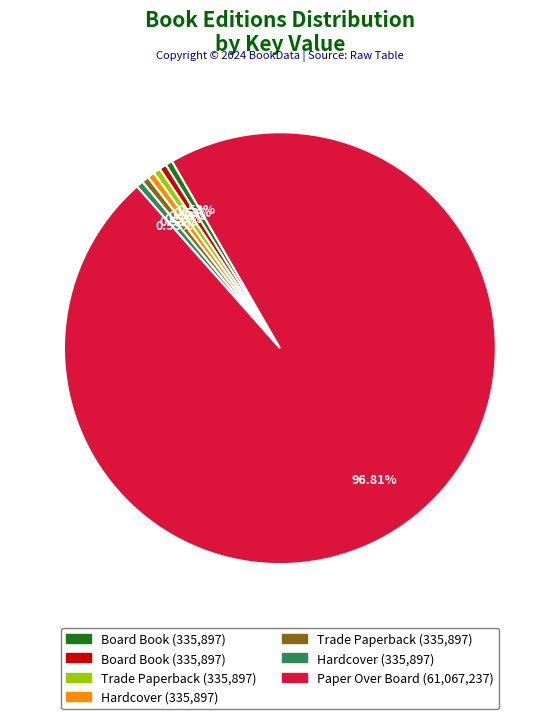

Does any single category account for the majority?

Yes